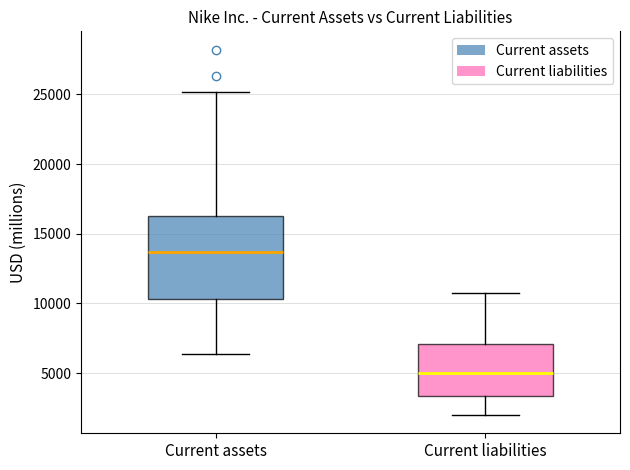

Reading left to right, transcribe this box plot: for each box, give where its median line is, the range the box spans, and where its two whiskers end, as read against the y-axis. The values are not printed on the chart, so give them approximately, as read against the axis.

Current assets: median 13500, box 10500 to 16500, whiskers 6500 to 25000
Current liabilities: median 5000, box 3500 to 7000, whiskers 2000 to 10500